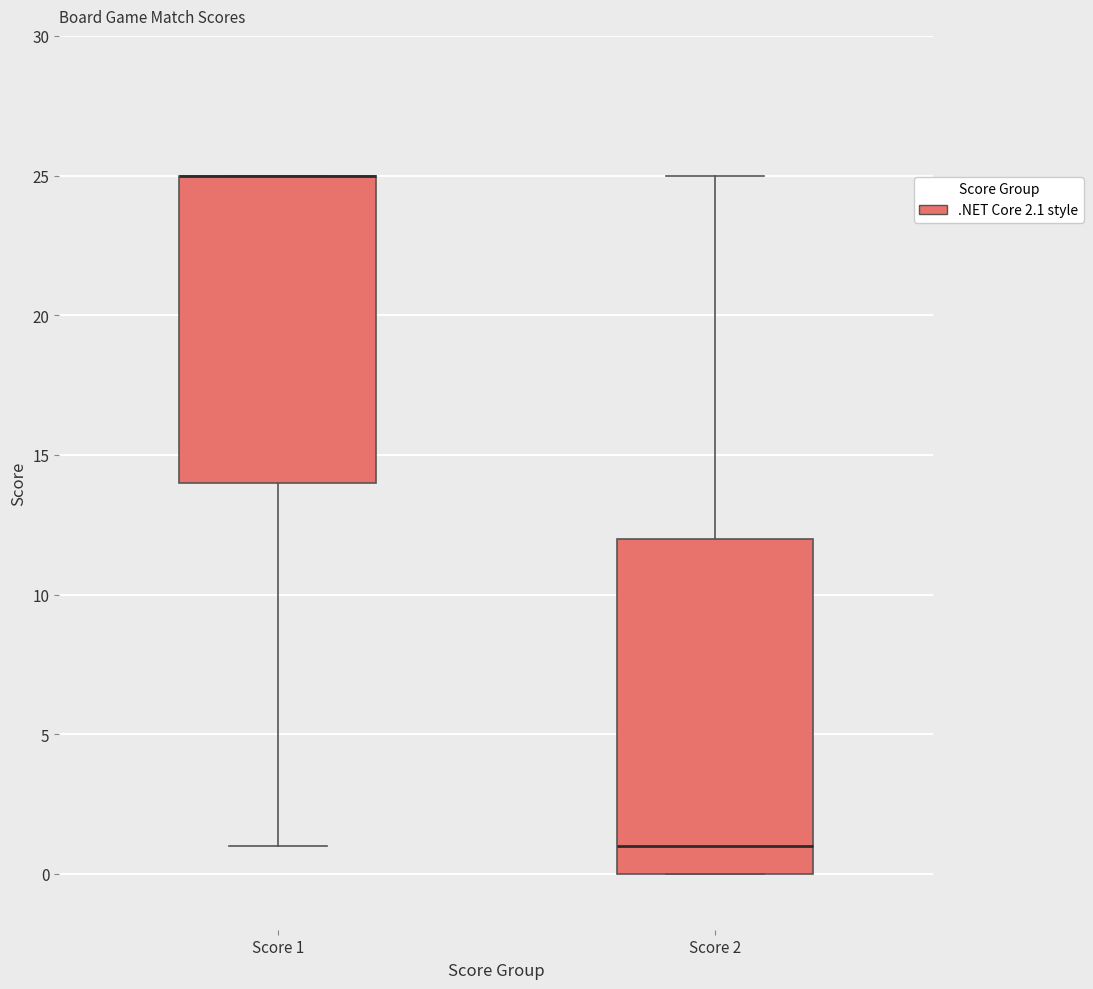

Comparing the boxes themselves (not the whiskers), which one is the tallest?

Score 2